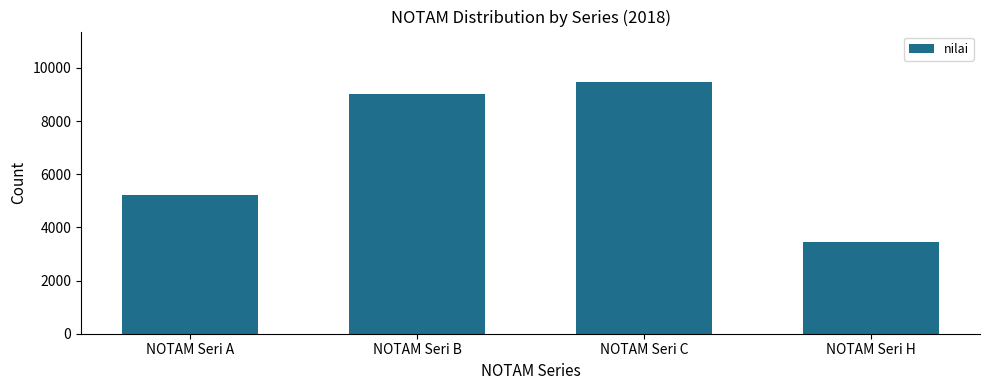

Where is the data nearest to the value 6469?

NOTAM Seri A